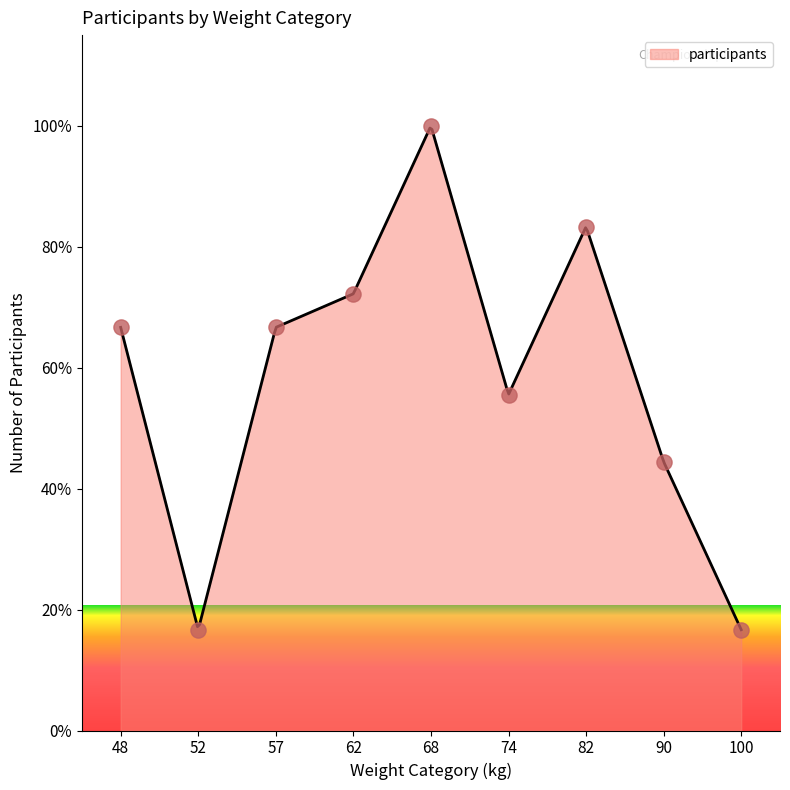

Which has a higher value, 82 or 52?

82